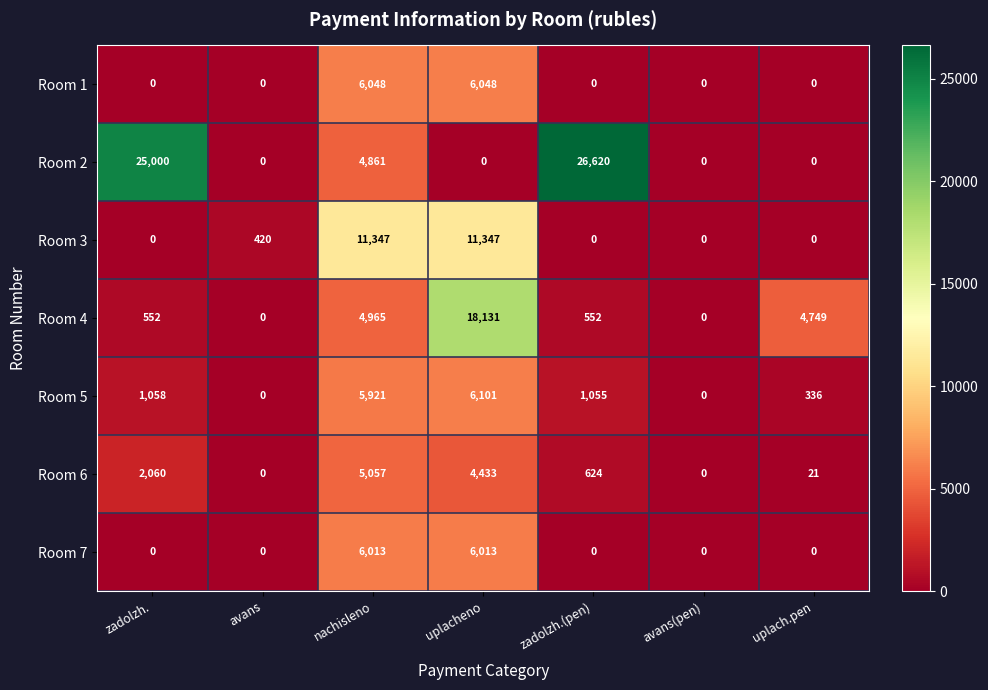

List the series in order of their peak value, lowest first.

Room 6, Room 7, Room 1, Room 5, Room 3, Room 4, Room 2